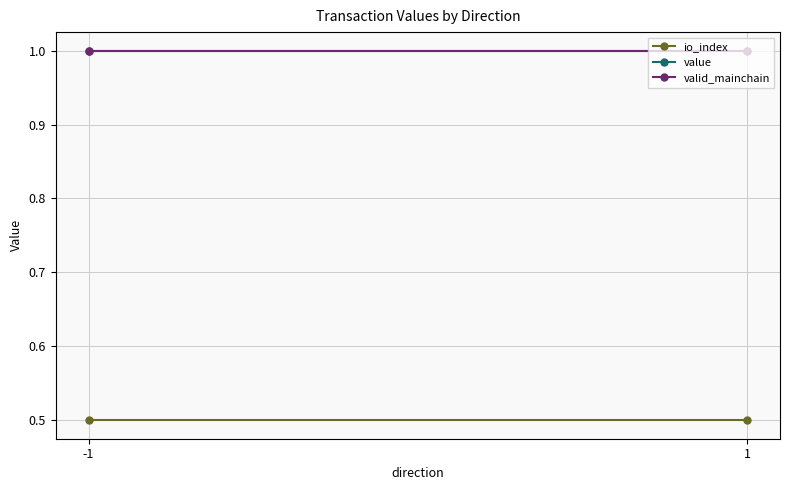

Reading left to right, extract all data points from this chart.

io_index: -1=0.5	1=0.5
value: -1=1.0	1=1.0
valid_mainchain: -1=1.0	1=1.0